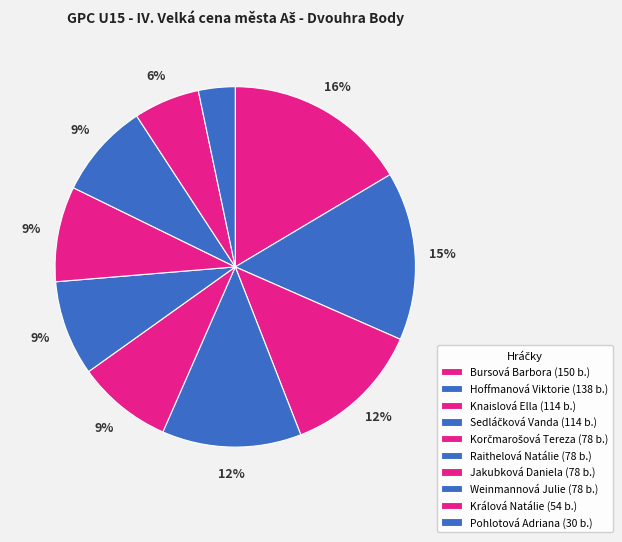

To the nearest percent, what is the average slice percentage?

10%